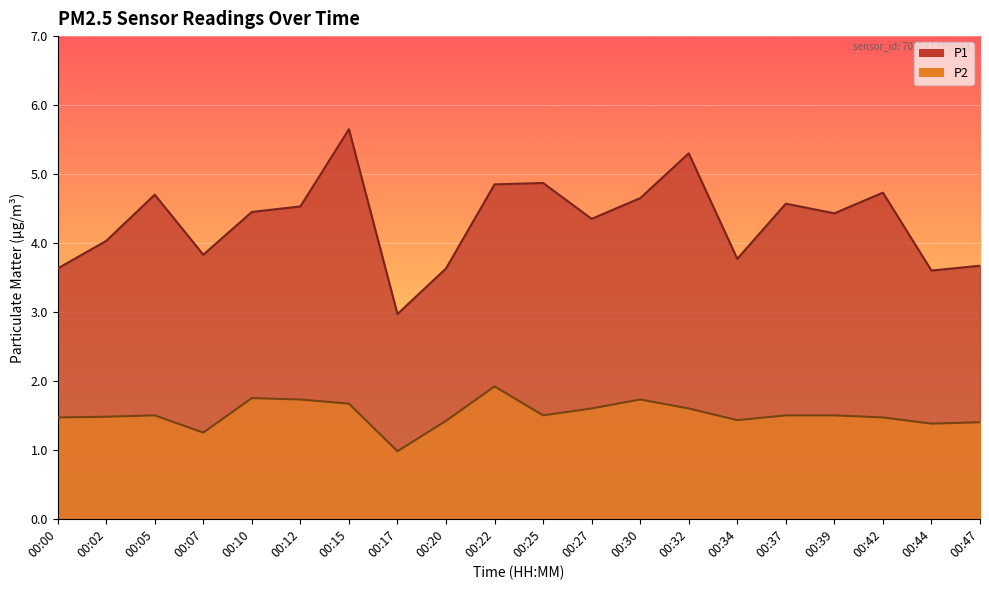

Which has a higher value, 00:47 or 00:22?

00:22